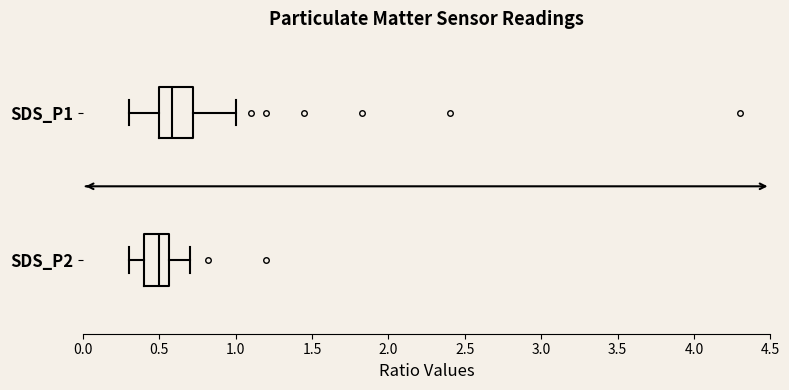

Where is the left edge of the box for SDS_P2 on the x-axis? The values are not printed on the chart, so give them approximately, as read against the axis.

0.40